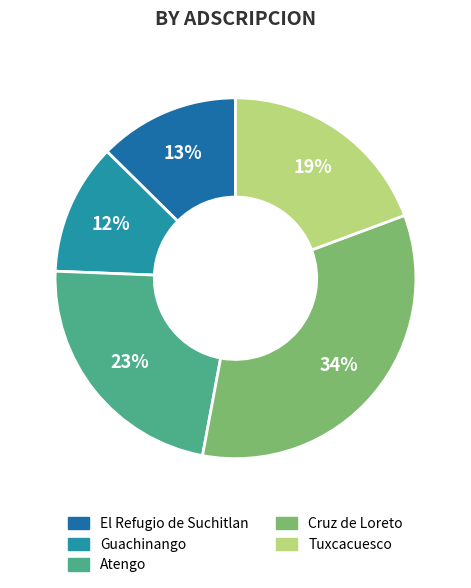

Rank the categories by value from highest to lowest.

07 CRUZ DE LORETO, 06 ATENGO, 08 TUXCACUESCO, 02 EL REFUGIO DE SUCHITLAN, 03 GUACHINANGO